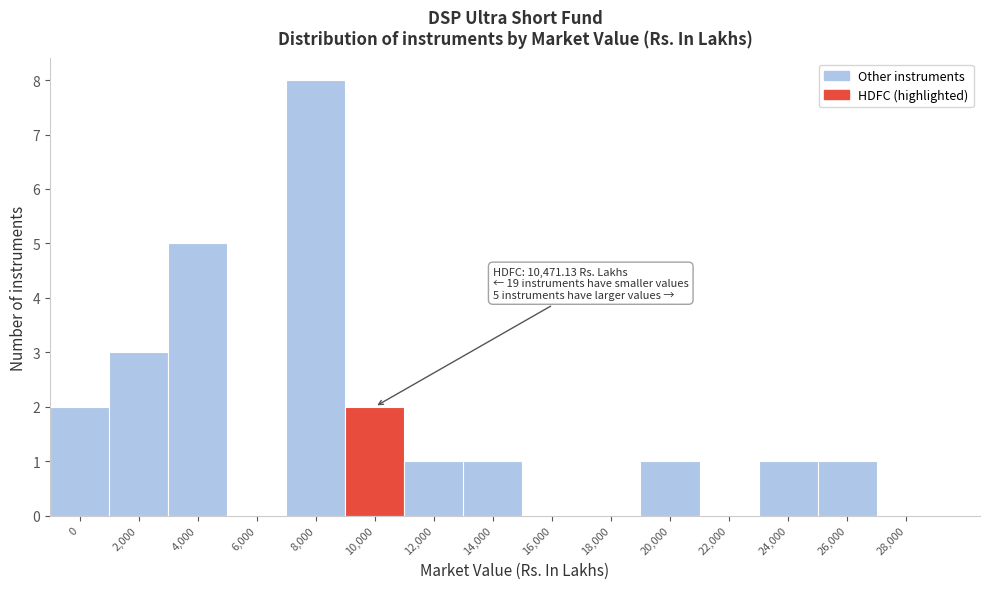

Reading left to right, list all the values displayed in this chart.

0=2	2,000=3	4,000=5	6,000=0	8,000=8	10,000=2	12,000=1	14,000=1	16,000=0	18,000=0	20,000=1	22,000=0	24,000=1	26,000=1	28,000=0